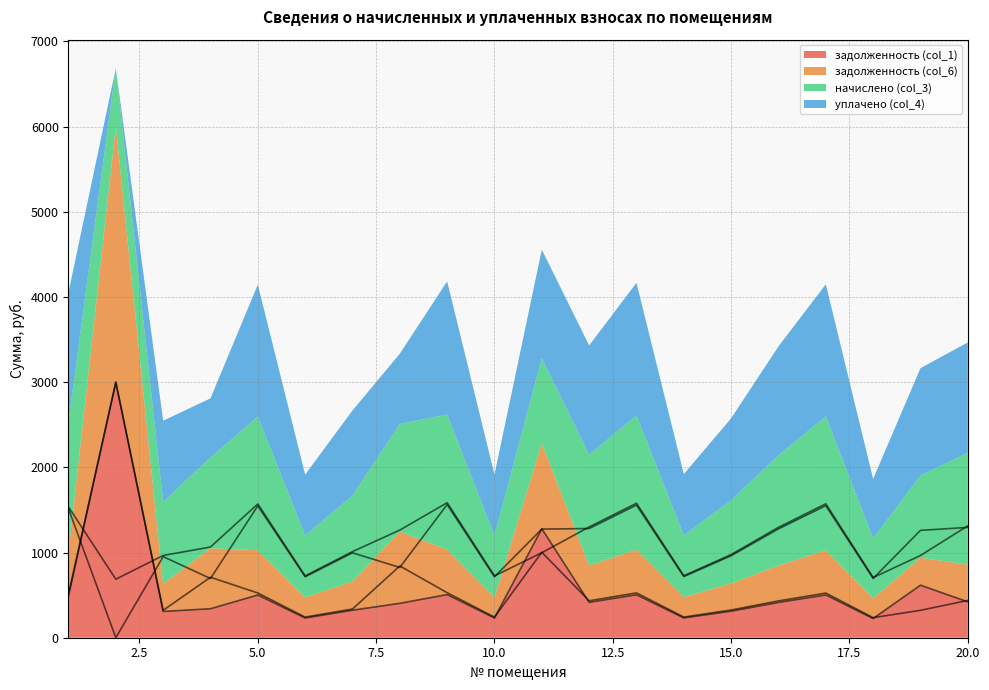

Reading left to right, list all the values displayed in this chart.

задолженность (col_1): 1=490.6	2=3000.0	3=308.4	4=340.2	5=501.6	6=231.8	7=322.9	8=403.6	9=506.5	10=231.8	11=1279.7	12=415.4	13=504.4	14=232.5	15=311.9	16=414.0	17=502.3	18=225.6	19=616.9	20=420.9
задолженность (col_6): 1=511.9	2=3000.0	3=321.8	4=709.9	5=524.9	6=241.9	7=337.0	8=842.4	9=528.5	10=241.9	11=1003.5	12=433.4	13=526.3	14=242.6	15=325.4	16=432.0	17=524.2	18=235.4	19=321.8	20=437.8
начислено (col_3): 1=1535.8	2=686.9	3=965.5	4=1064.9	5=1570.3	6=725.8	7=1010.9	8=1263.6	9=1585.4	10=725.8	11=997.9	12=1300.3	13=1579.0	14=727.9	15=976.3	16=1296.0	17=1572.5	18=706.3	19=965.5	20=1313.3
уплачено (col_4): 1=1514.4	2=0.0	3=952.1	4=695.1	5=1548.5	6=715.7	7=996.8	8=824.9	9=1563.4	10=715.7	11=1275.1	12=1282.3	13=1557.0	14=717.8	15=962.8	16=1278.0	17=1550.6	18=696.5	19=1260.5	20=1295.0